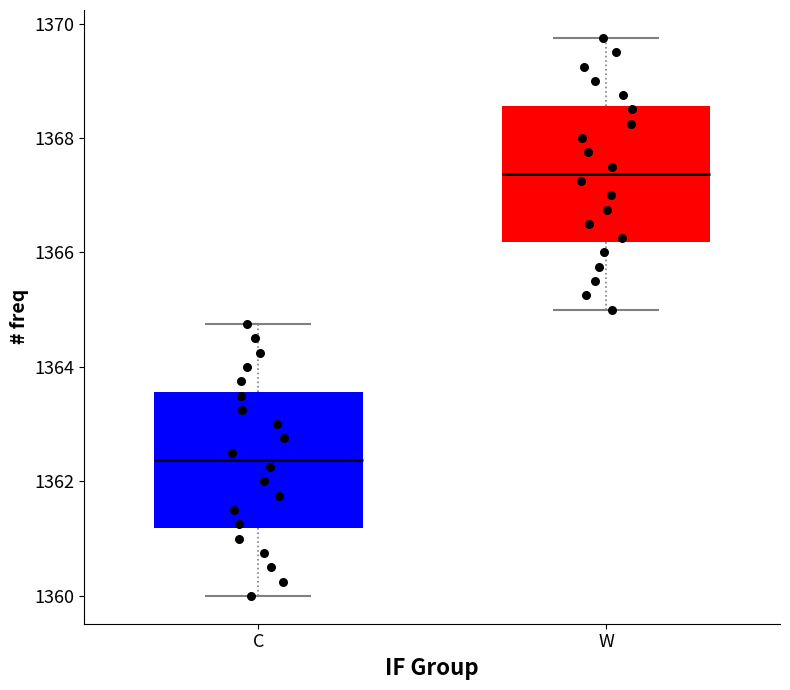

Where is the lower edge of the box for C on the y-axis? The values are not printed on the chart, so give them approximately, as read against the axis.

1361.2